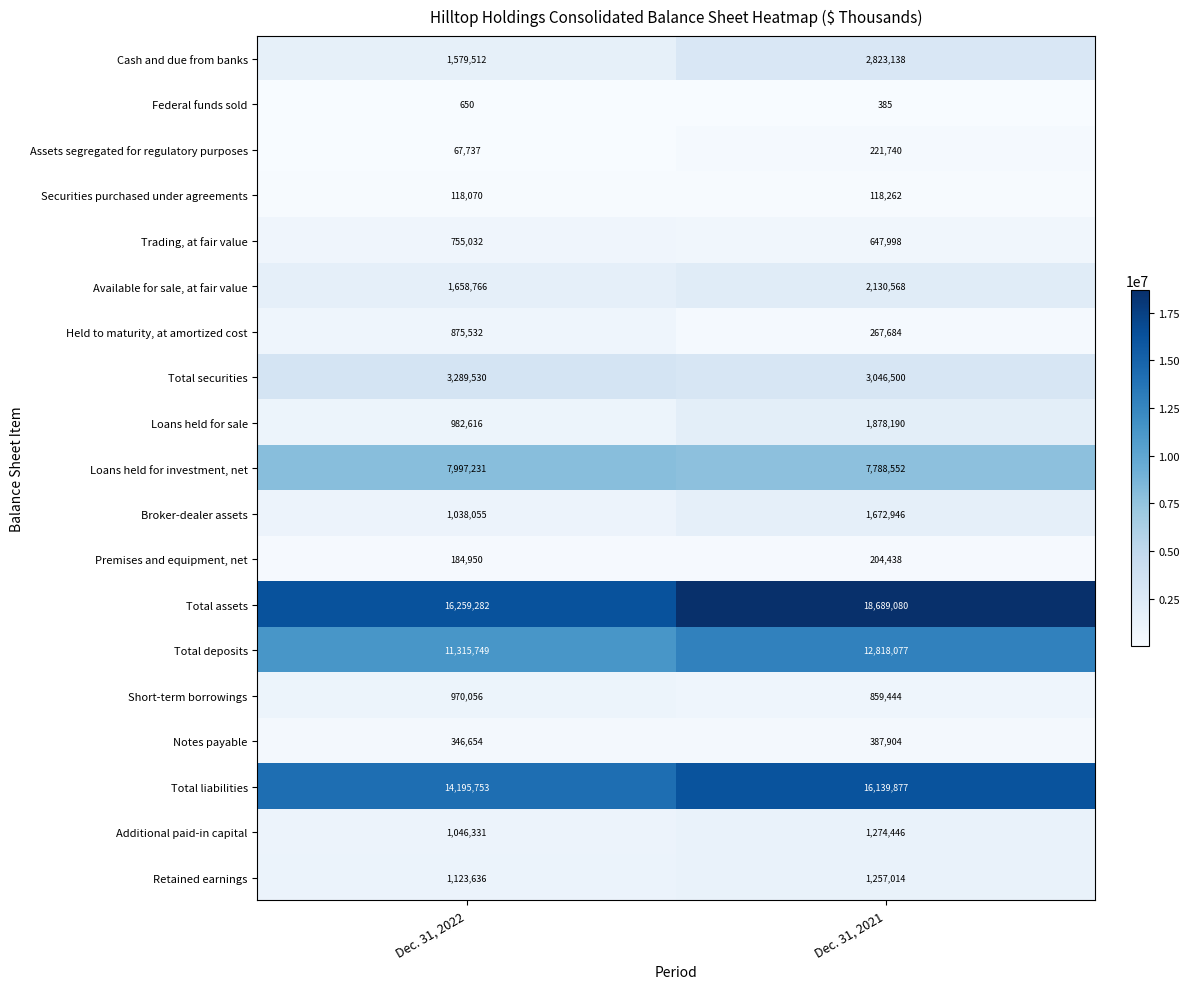

At which category does the chart reach its peak across all series?

Dec. 31, 2021